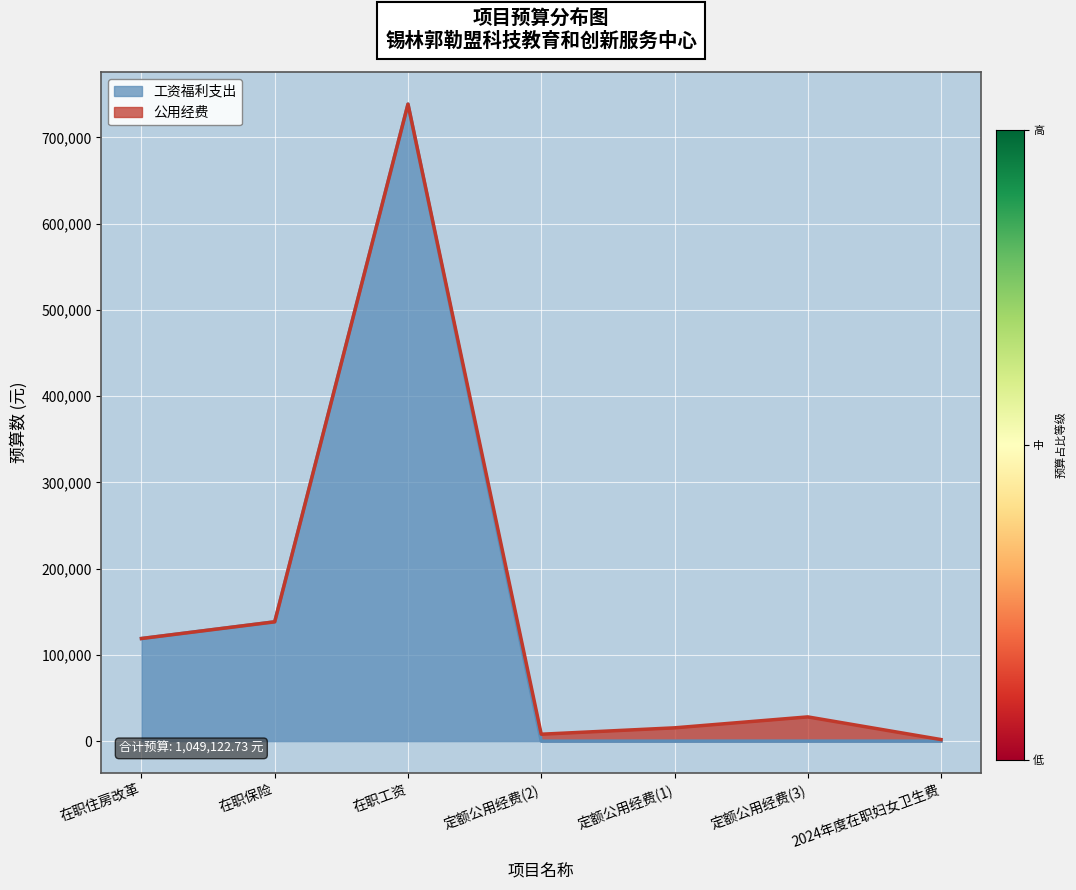

Reading right to left, extract all data points from this chart.

2024年度在职妇女卫生费=0.0	定额公用经费(3)=0.0	定额公用经费(1)=0.0	定额公用经费(2)=0.0	在职工资=738561.3	在职保险=138323.7	在职住房改革=118954.2